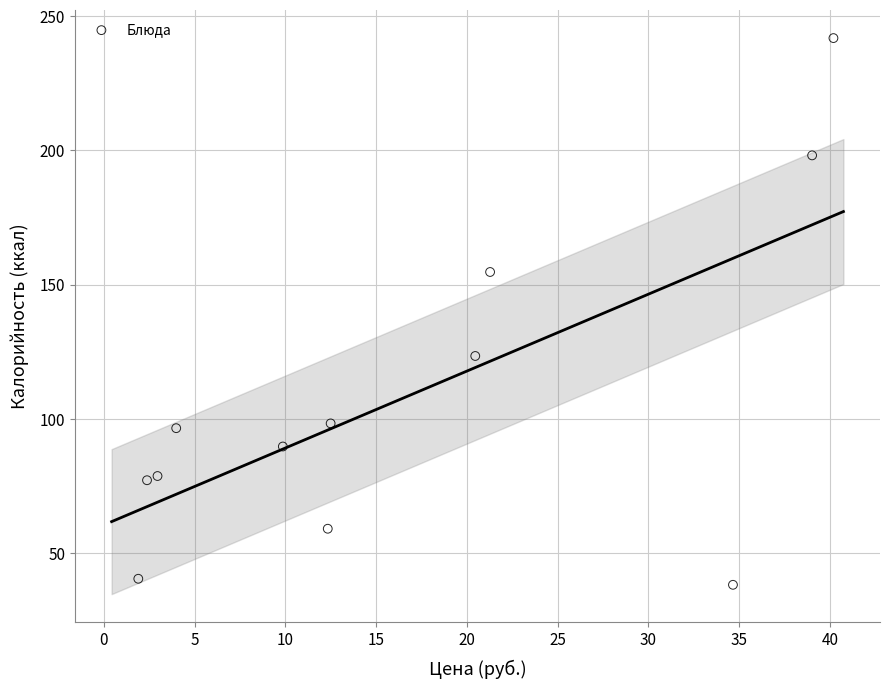

What is the range of Y values (max minus min)?

203.6